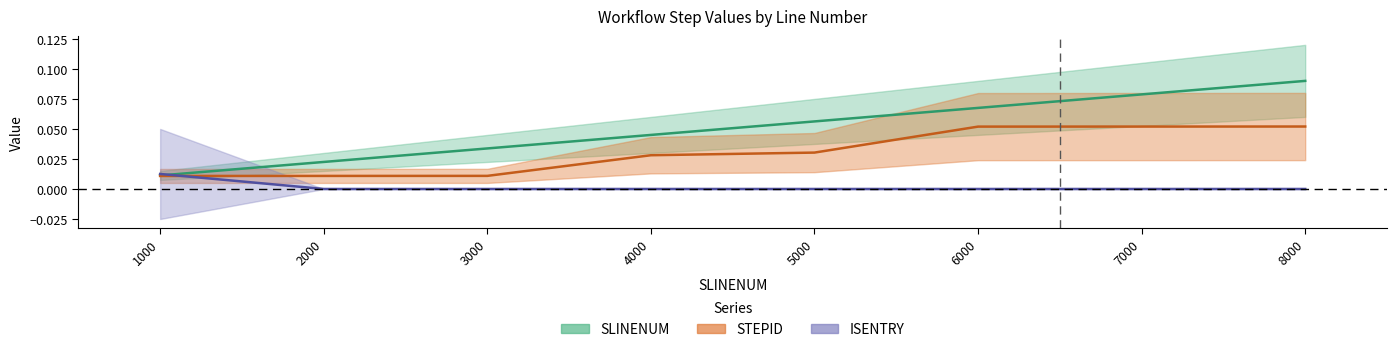

Reading left to right, what are all the values shown in this chart?

SLINENUM: 1000=0.0	2000=0.0	3000=0.0	4000=0.0	5000=0.1	6000=0.1	7000=0.1	8000=0.1
STEPID: 1000=0.0	2000=0.0	3000=0.0	4000=0.0	5000=0.0	6000=0.1	7000=0.1	8000=0.1
ISENTRY: 1000=0.0	2000=0.0	3000=0.0	4000=0.0	5000=0.0	6000=0.0	7000=0.0	8000=0.0